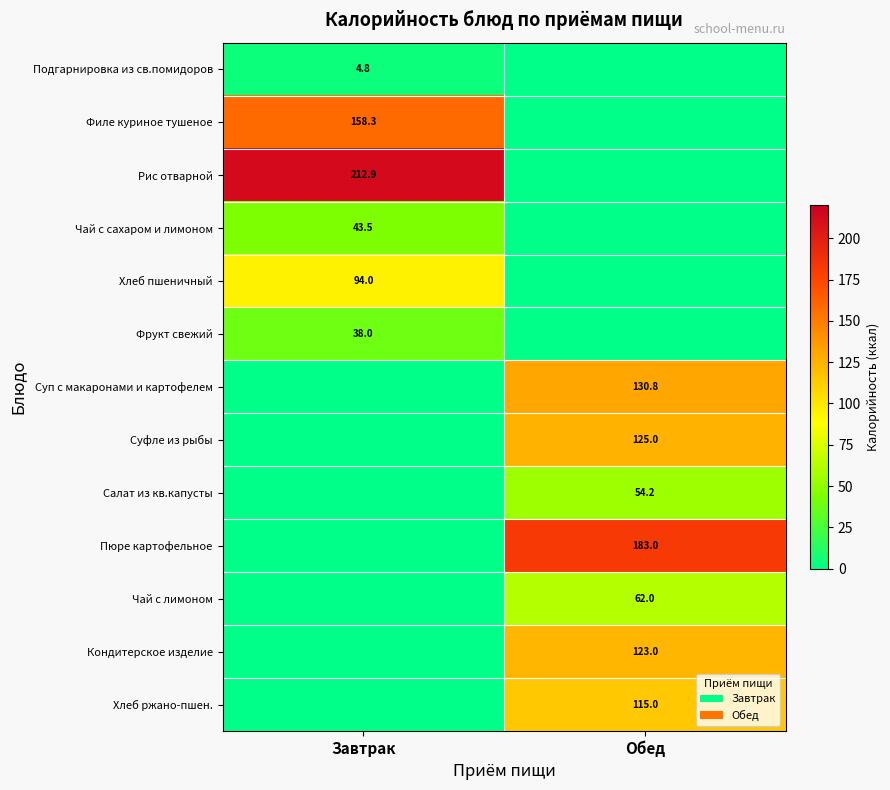

True or false: Кондитерское изделие has a value of 123.0 at Обед.

True